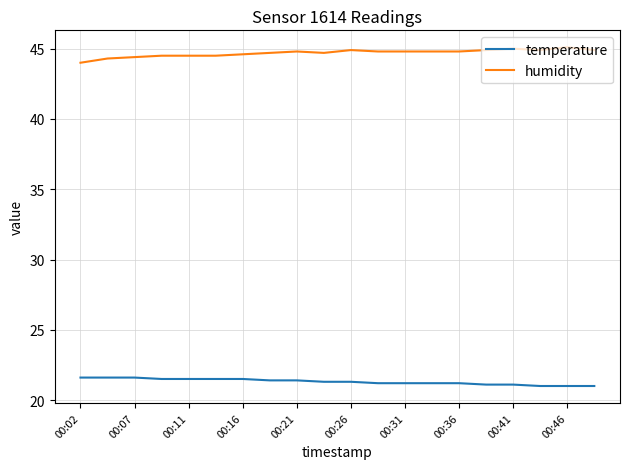

Which series has the largest total across all categories?

humidity